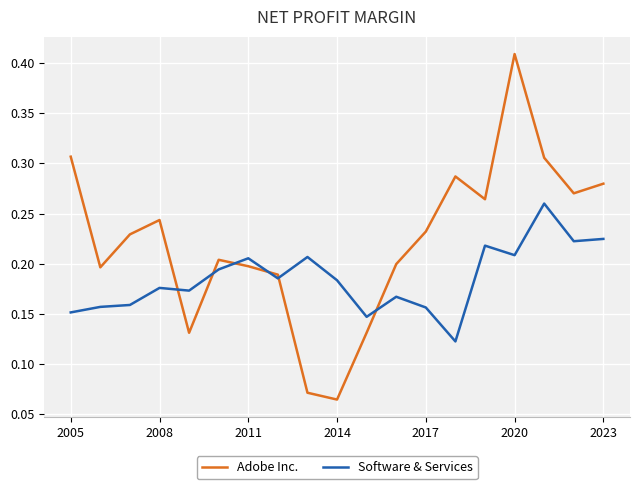

Which series has the widest spread of values?

Adobe Inc.